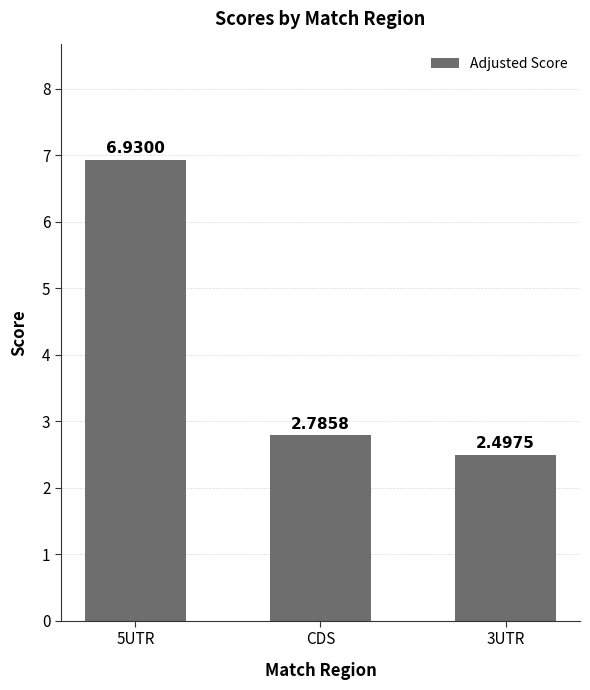

What is the difference between the maximum and minimum values?

4.4